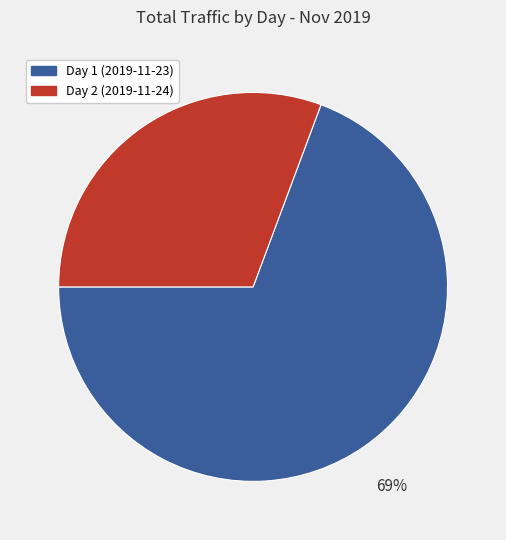

Does any single category account for the majority?

Yes